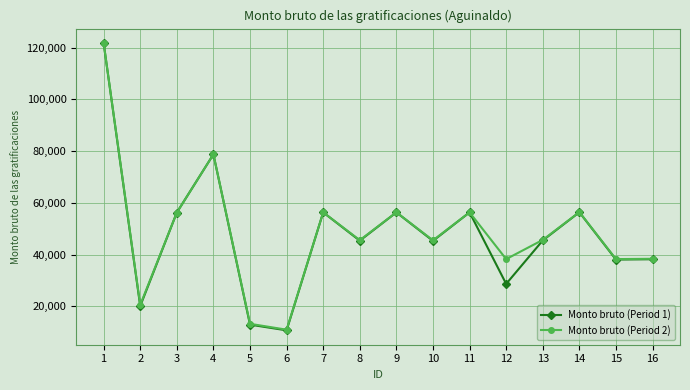

What is the sum of the Monto bruto (Period 2) values at 14 and 1?

178243.6